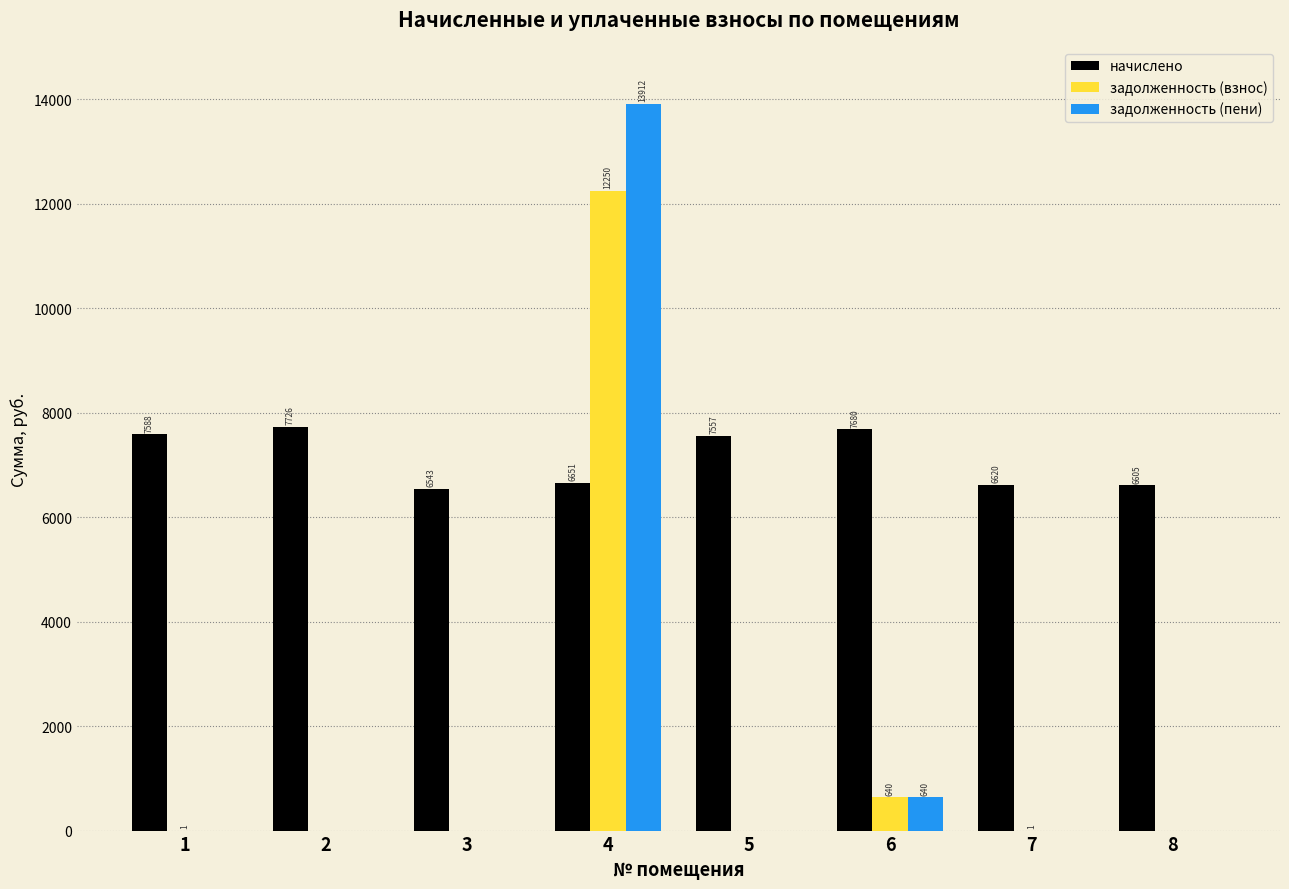

Which label corresponds to the largest value in the chart?

4